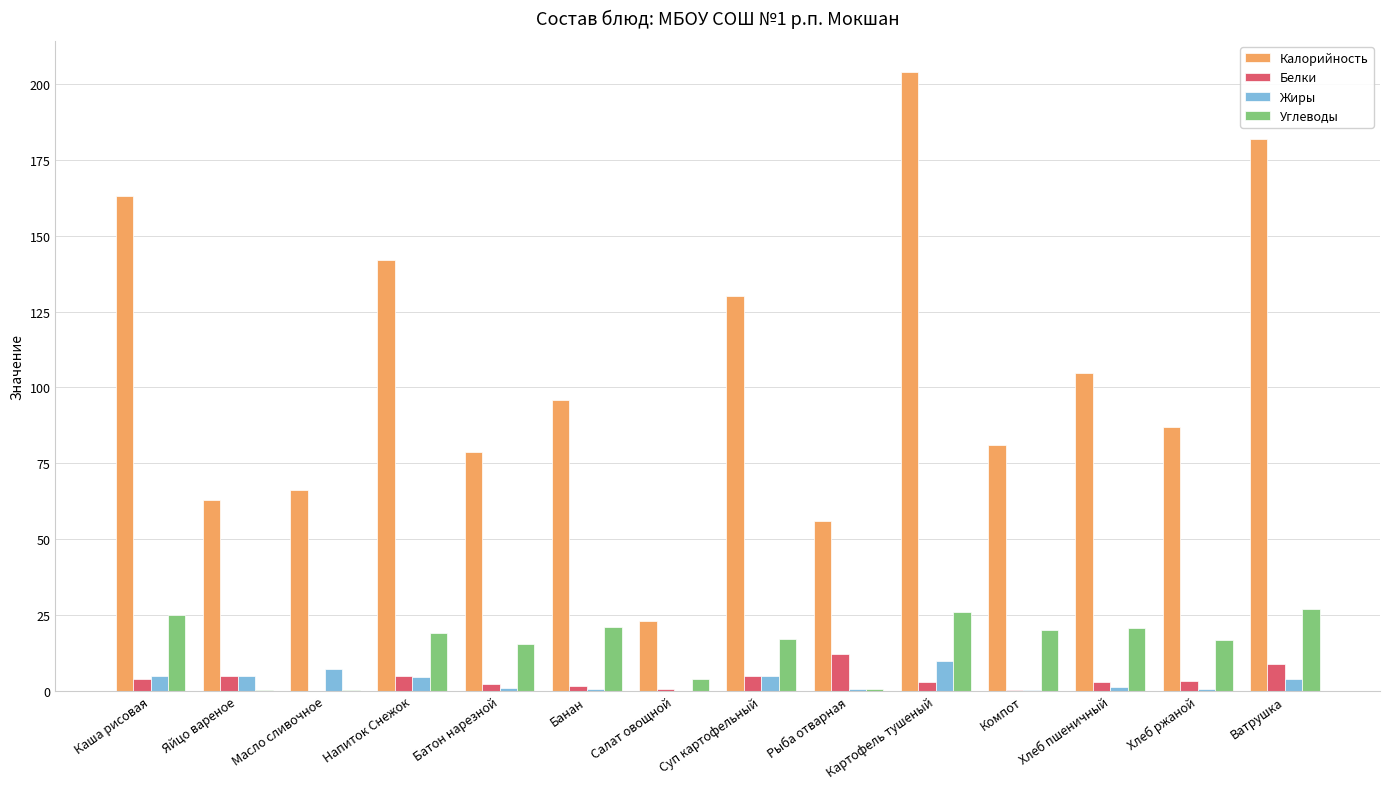

What are all the series names shown in the legend?

Калорийность, Белки, Жиры, Углеводы